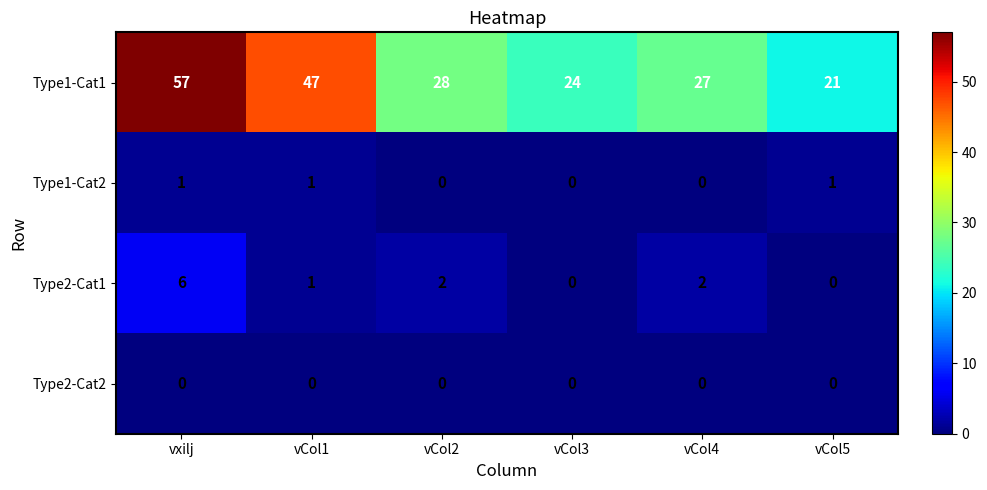

What is the total value across all series at vCol2?

30